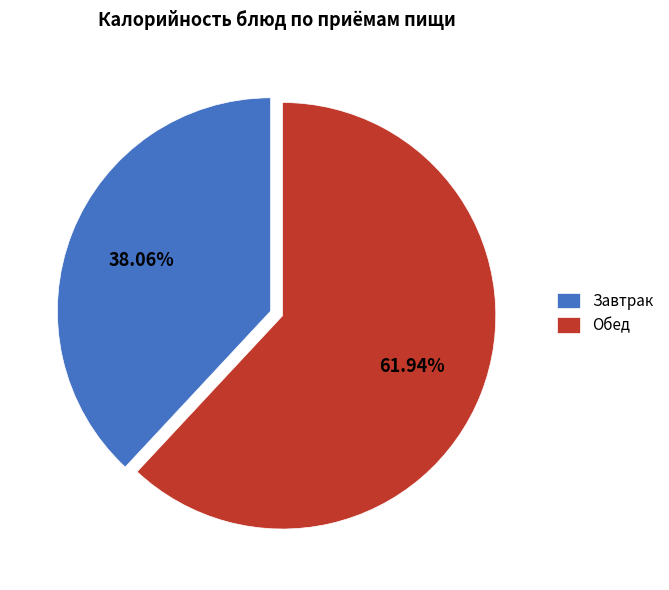

Is there a majority slice in this chart?

Yes